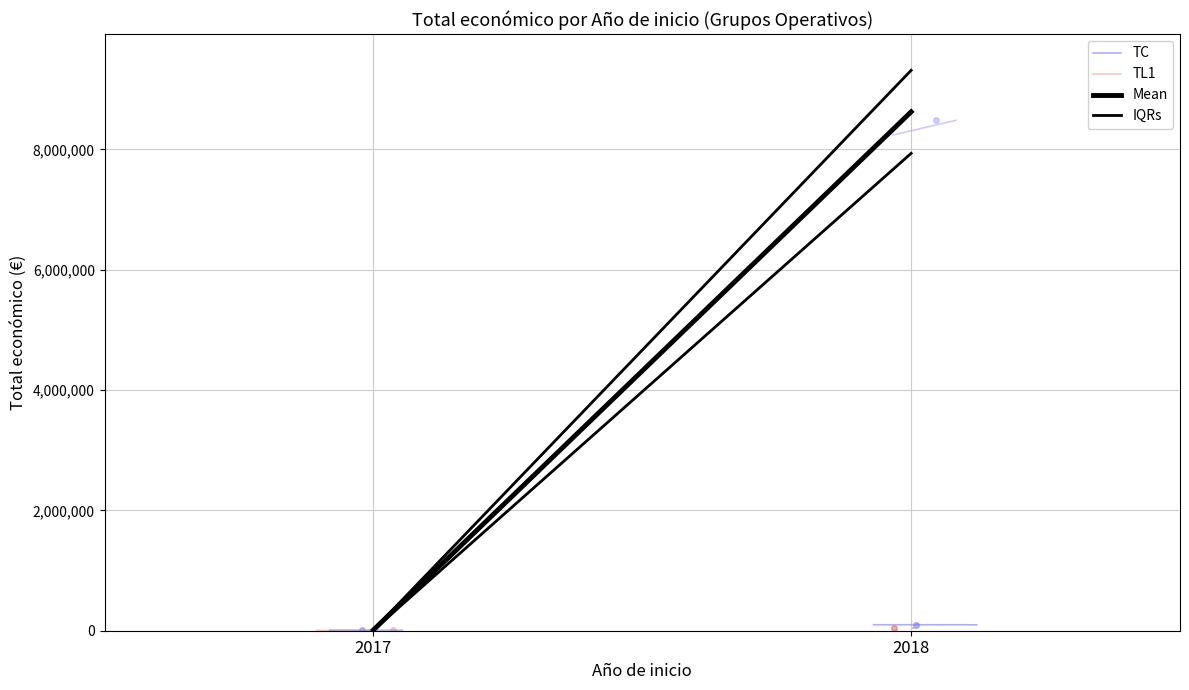

Does the chart display data point markers on the line(s)?

No